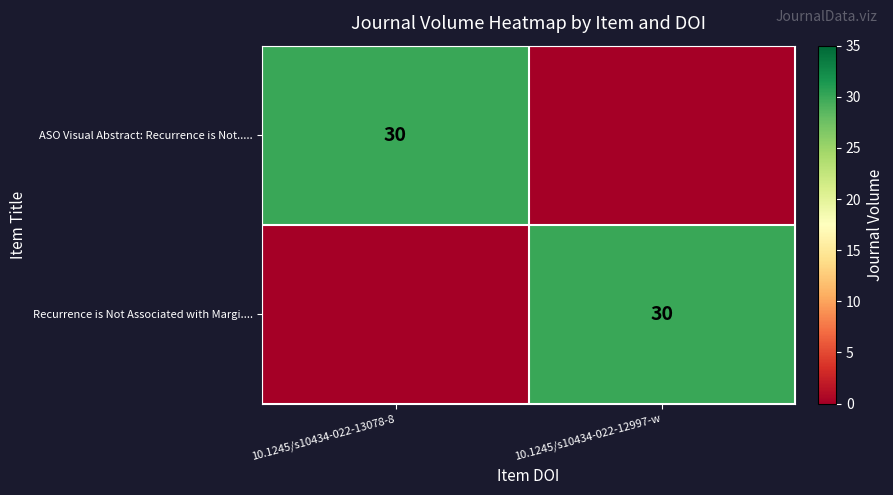

At which category does the chart reach its minimum across all series?

10.1245/s10434-022-12997-w